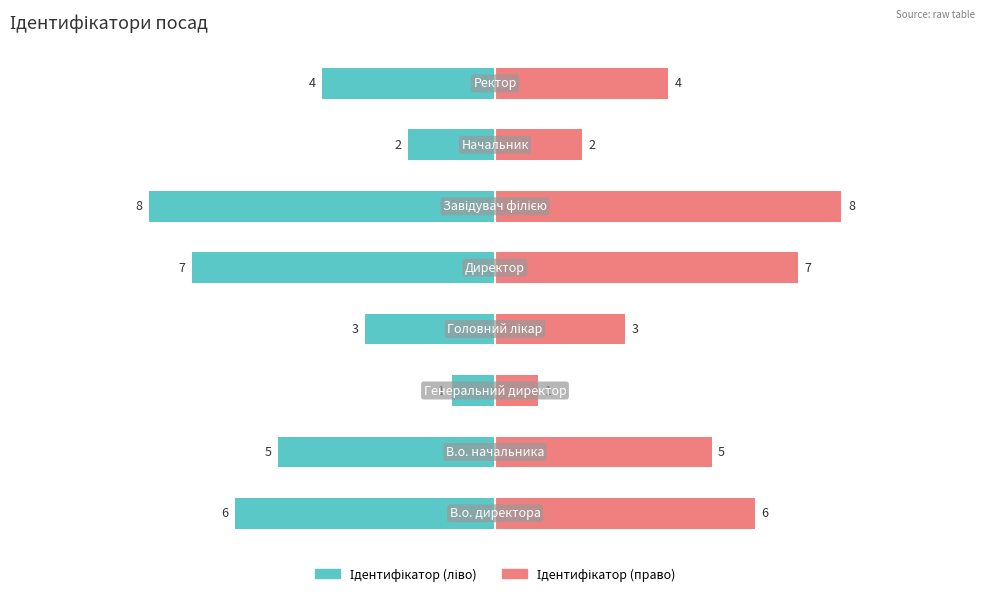

True or false: Ідентифікатор (ліво) has a value of -5 at 4.

False